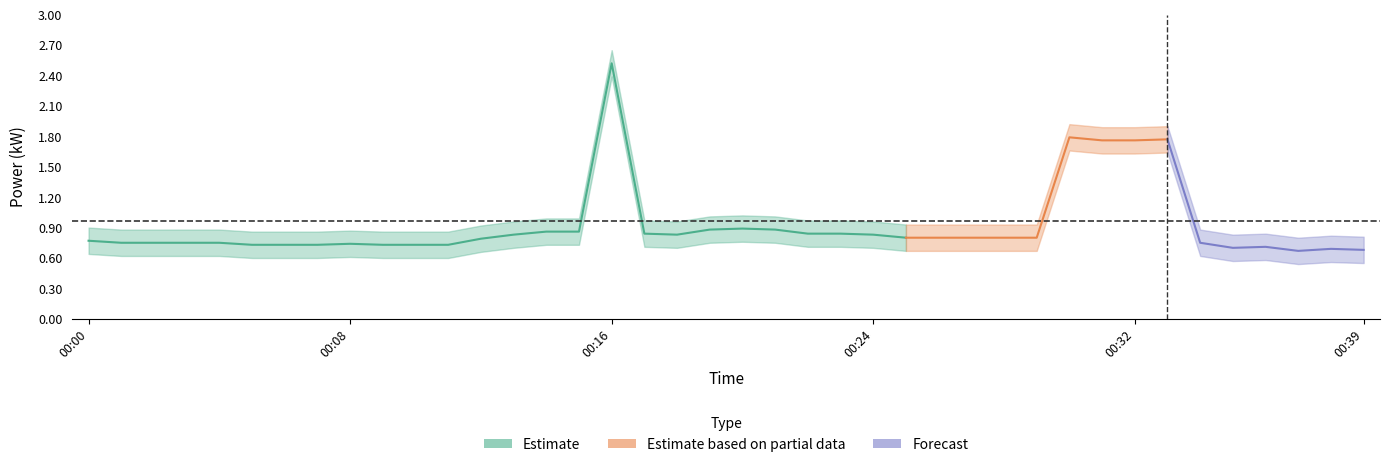

At how many categories does at least one series exceed 2?

1